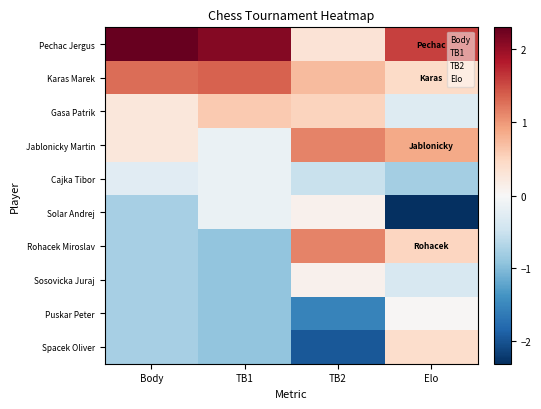

Which series has the largest total across all categories?

Pechac Jergus